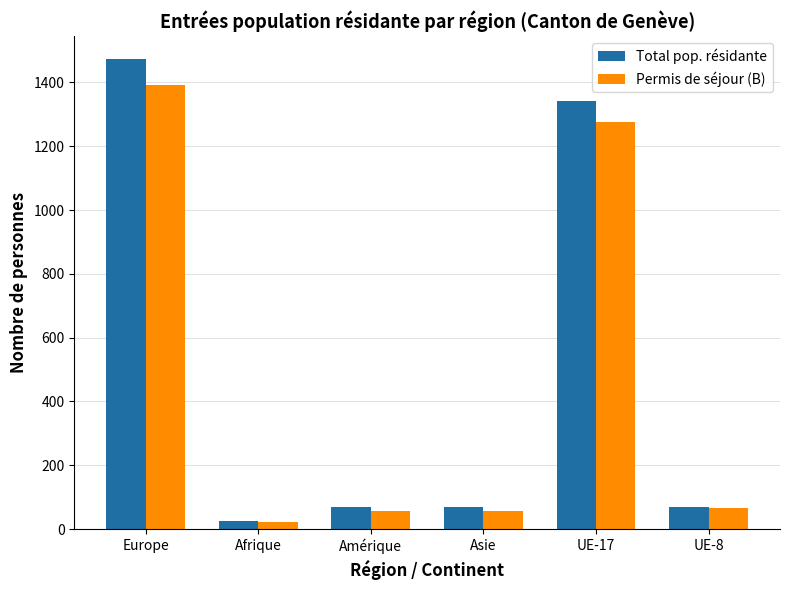

What is the difference between the maximum and minimum values in the Total pop. résidante series?

1446